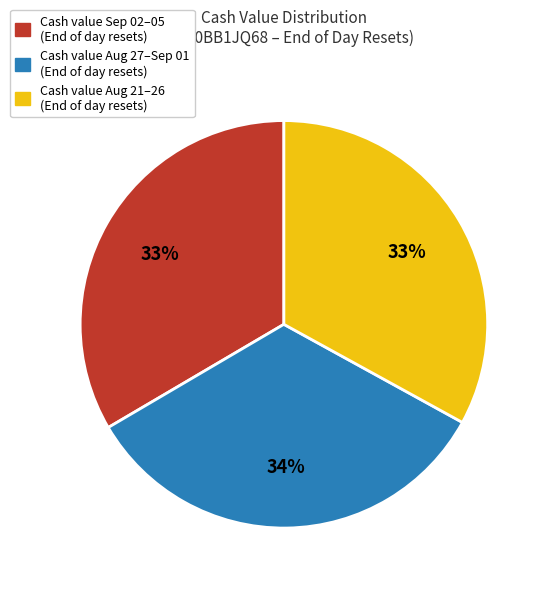

To the nearest percent, what is the average slice percentage?

33%